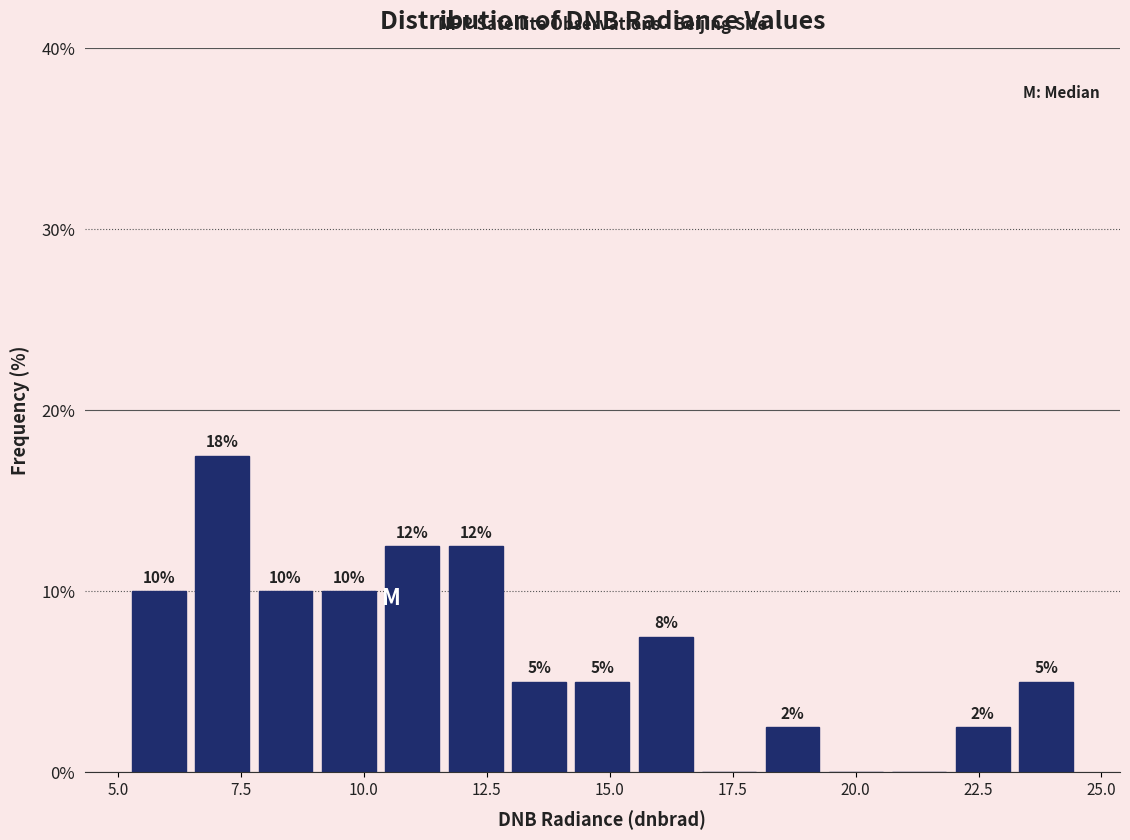

Read against the x-axis, roughly where is the centre of the tallest bar?

7.0